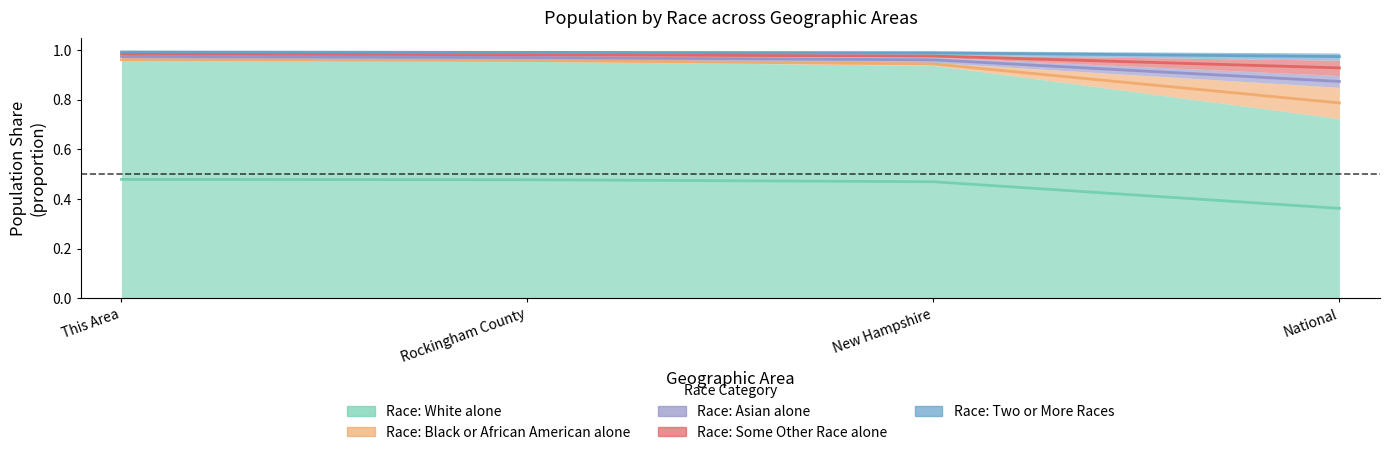

Reading left to right, transcribe all the data shown in this chart.

Race: White alone: 0.5	0.5	0.5	0.4
Race: Black or African American alone: 1.0	1.0	0.9	0.8
Race: Asian alone: 1.0	1.0	1.0	0.9
Race: Some Other Race alone: 1.0	1.0	1.0	0.9
Race: Two or More Races: 1.0	1.0	1.0	1.0